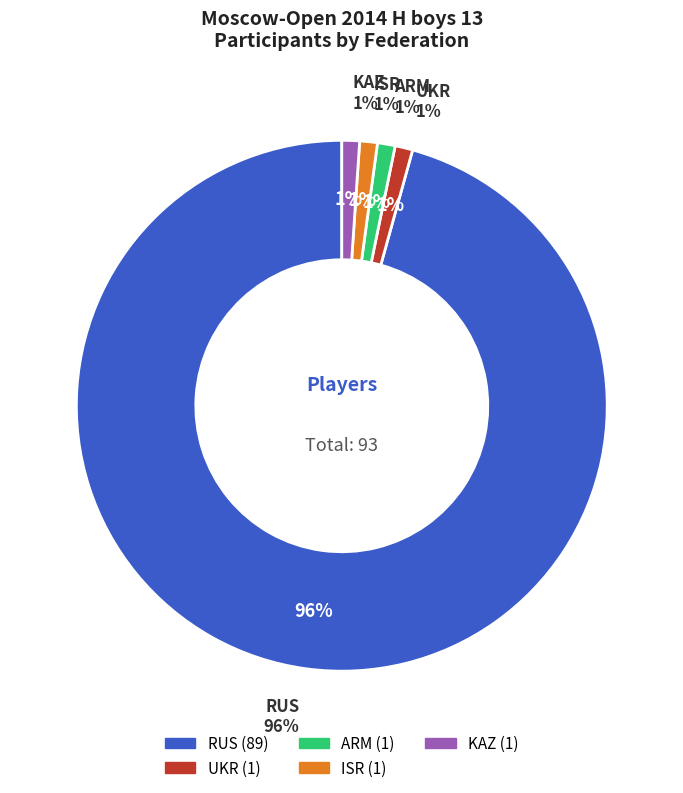

What percentage do ISR and UKR together represent?

2.2%